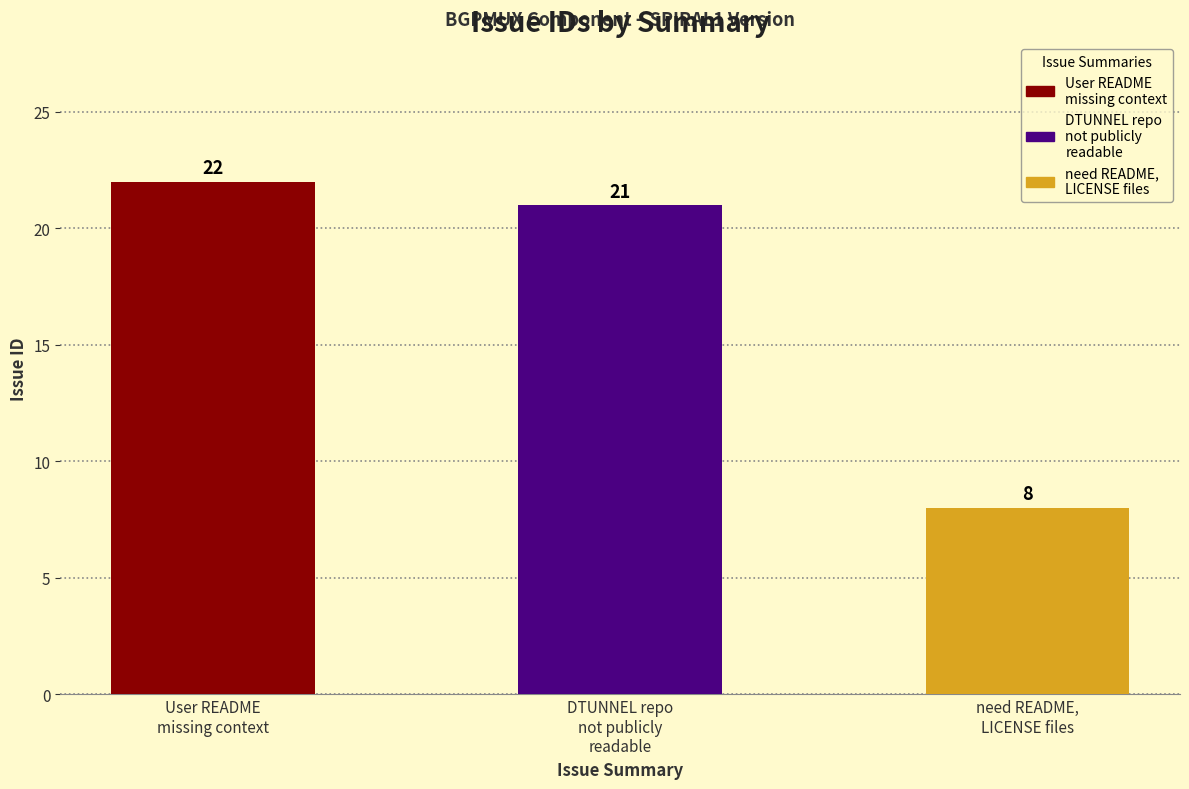

The chart shows a value of 4 at need README, LICENSE files. True or false?

False